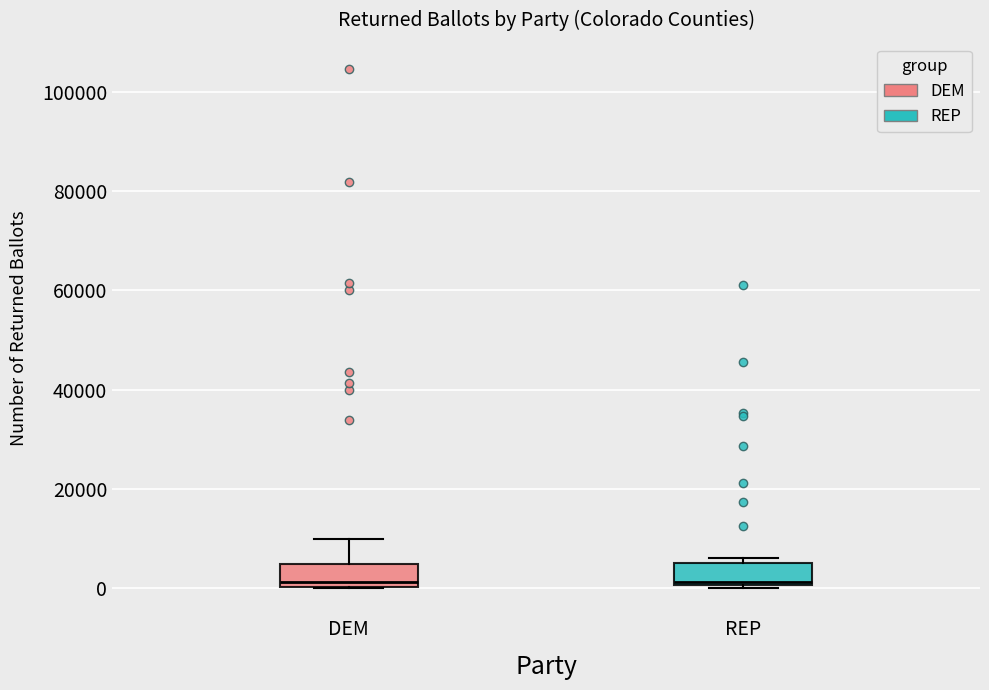

Reading left to right, read every box against the y-axis: the position of its median line, the range the box covers, and the ends of its whiskers. The values are not printed on the chart, so give them approximately, as read against the axis.

DEM: median 2000, box 0 to 4000, whiskers 0 to 10000
REP: median 2000, box 0 to 6000, whiskers 0 to 6000 (just above the box's upper edge)